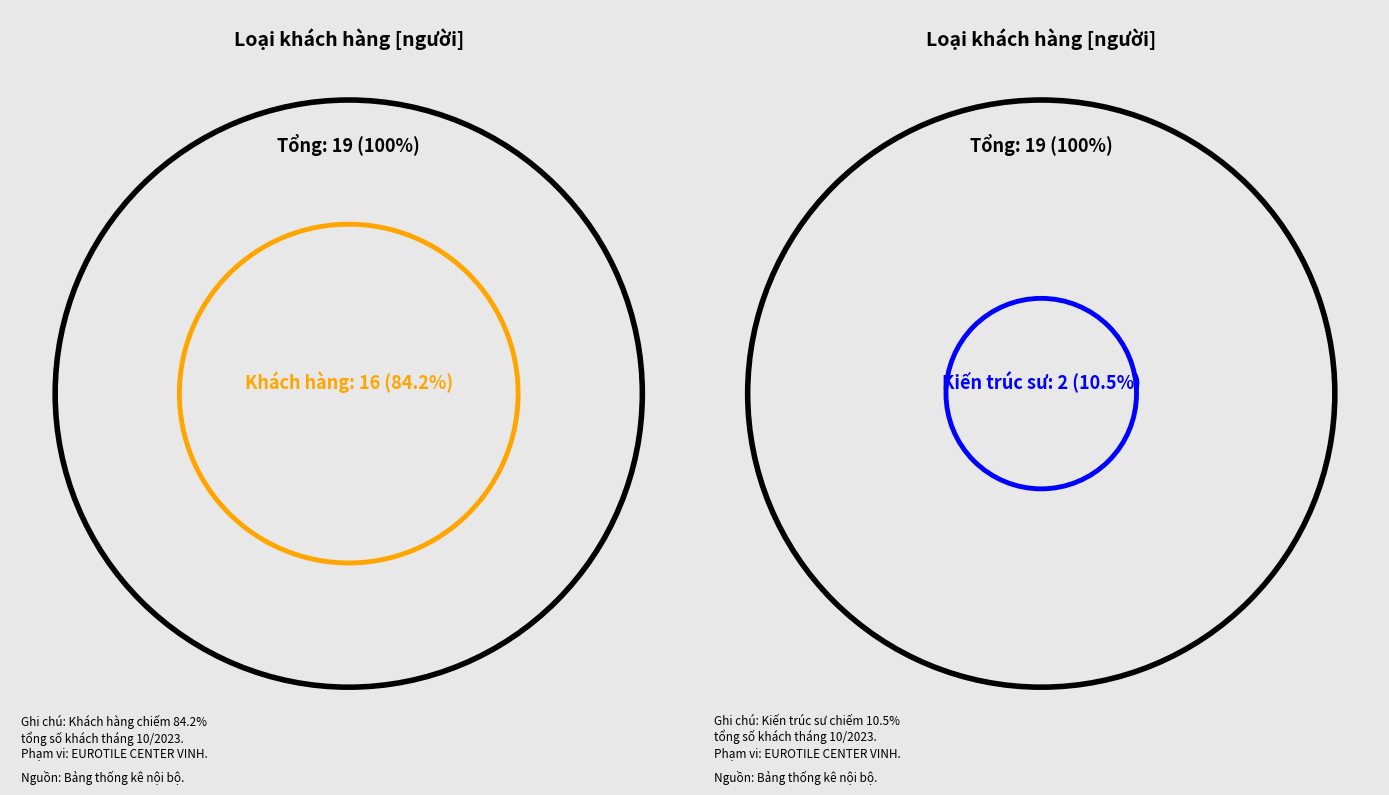

Is there a majority slice in this chart?

Yes